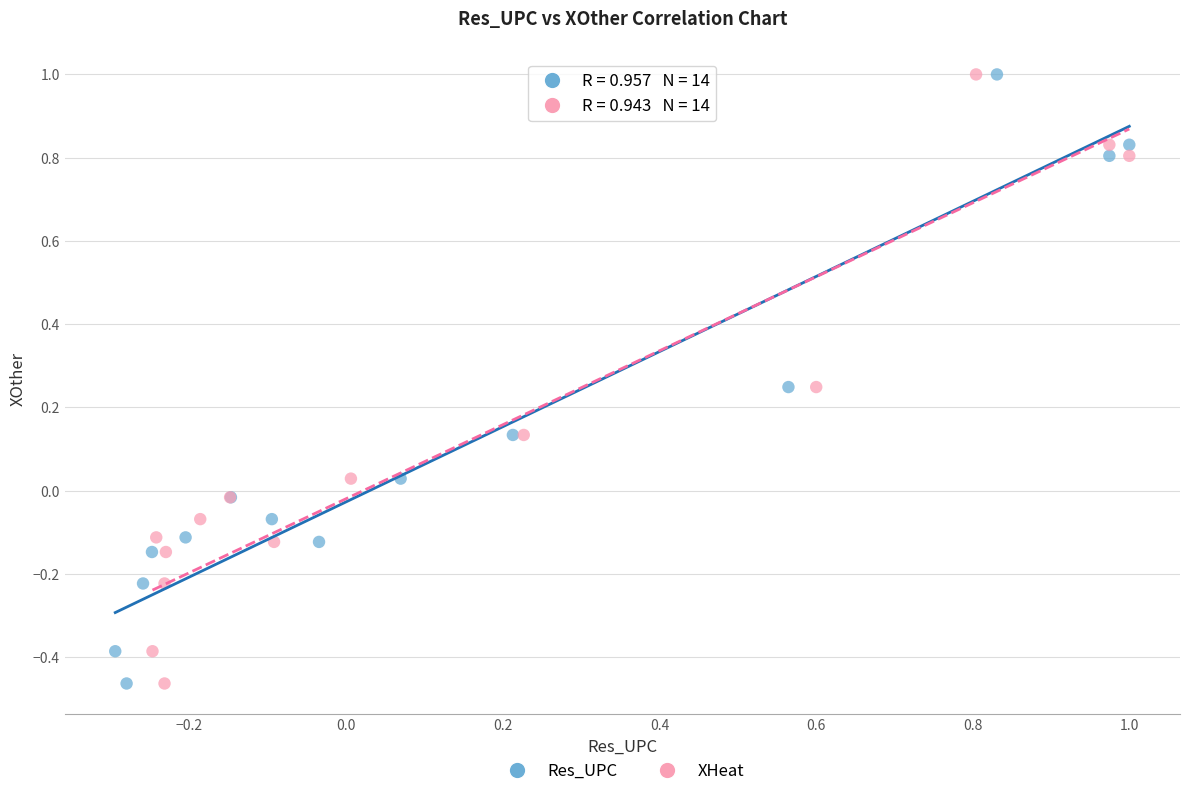

What are all the series names shown in the legend?

Res_UPC, XHeat